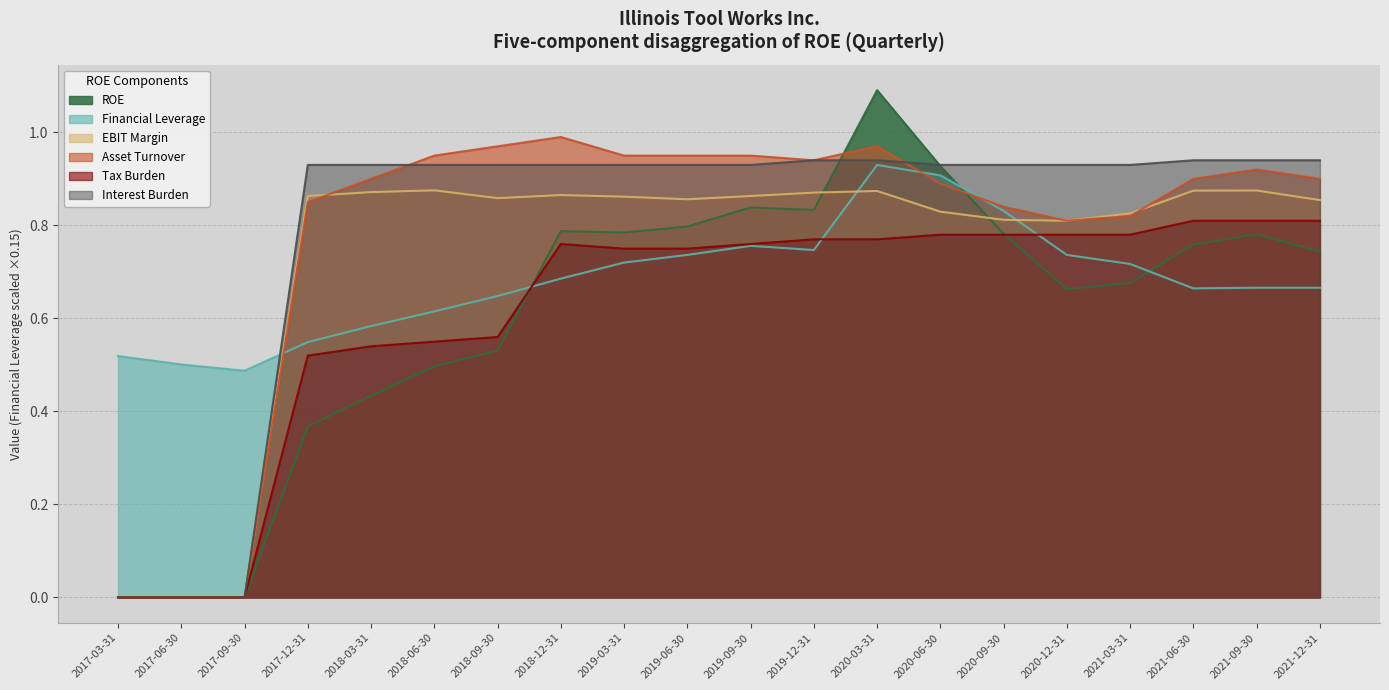

Reading left to right, transcribe all the data shown in this chart.

ROE: 0.0	0.0	0.0	0.4	0.4	0.5	0.5	0.8	0.8	0.8	0.8	0.8	1.1	0.9	0.8	0.7	0.7	0.8	0.8	0.7
Financial Leverage: 0.5	0.5	0.5	0.5	0.6	0.6	0.6	0.7	0.7	0.7	0.8	0.7	0.9	0.9	0.8	0.7	0.7	0.7	0.7	0.7
EBIT Margin: 0.0	0.0	0.0	0.9	0.9	0.9	0.9	0.9	0.9	0.9	0.9	0.9	0.9	0.8	0.8	0.8	0.8	0.9	0.9	0.9
Asset Turnover: 0.0	0.0	0.0	0.8	0.9	0.9	1.0	1.0	0.9	0.9	0.9	0.9	1.0	0.9	0.8	0.8	0.8	0.9	0.9	0.9
Tax Burden: 0.0	0.0	0.0	0.5	0.5	0.6	0.6	0.8	0.8	0.8	0.8	0.8	0.8	0.8	0.8	0.8	0.8	0.8	0.8	0.8
Interest Burden: 0.0	0.0	0.0	0.9	0.9	0.9	0.9	0.9	0.9	0.9	0.9	0.9	0.9	0.9	0.9	0.9	0.9	0.9	0.9	0.9